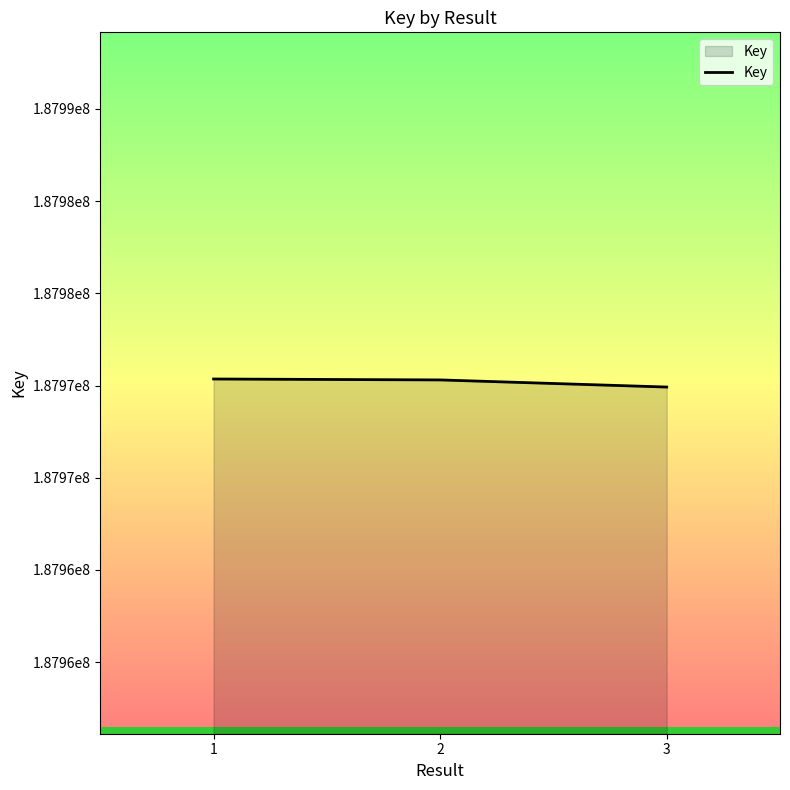

What is the sum of all values?

563910576